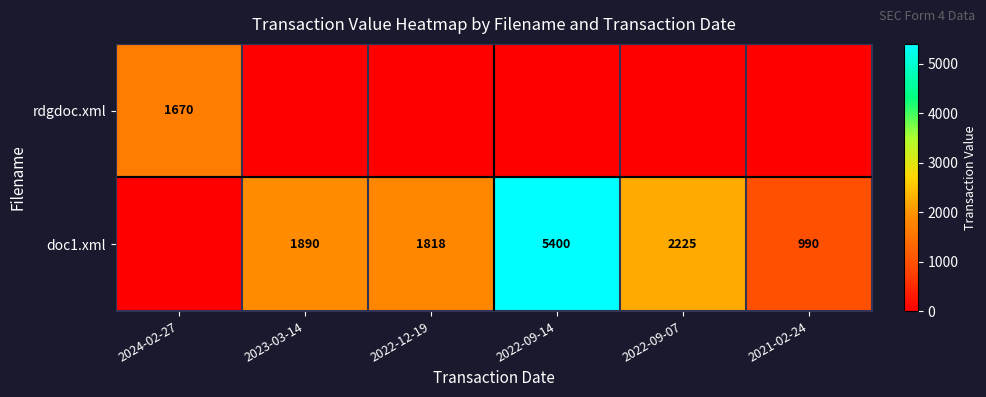

The doc1.xml series shows 1818 at 2022-12-19. True or false?

True